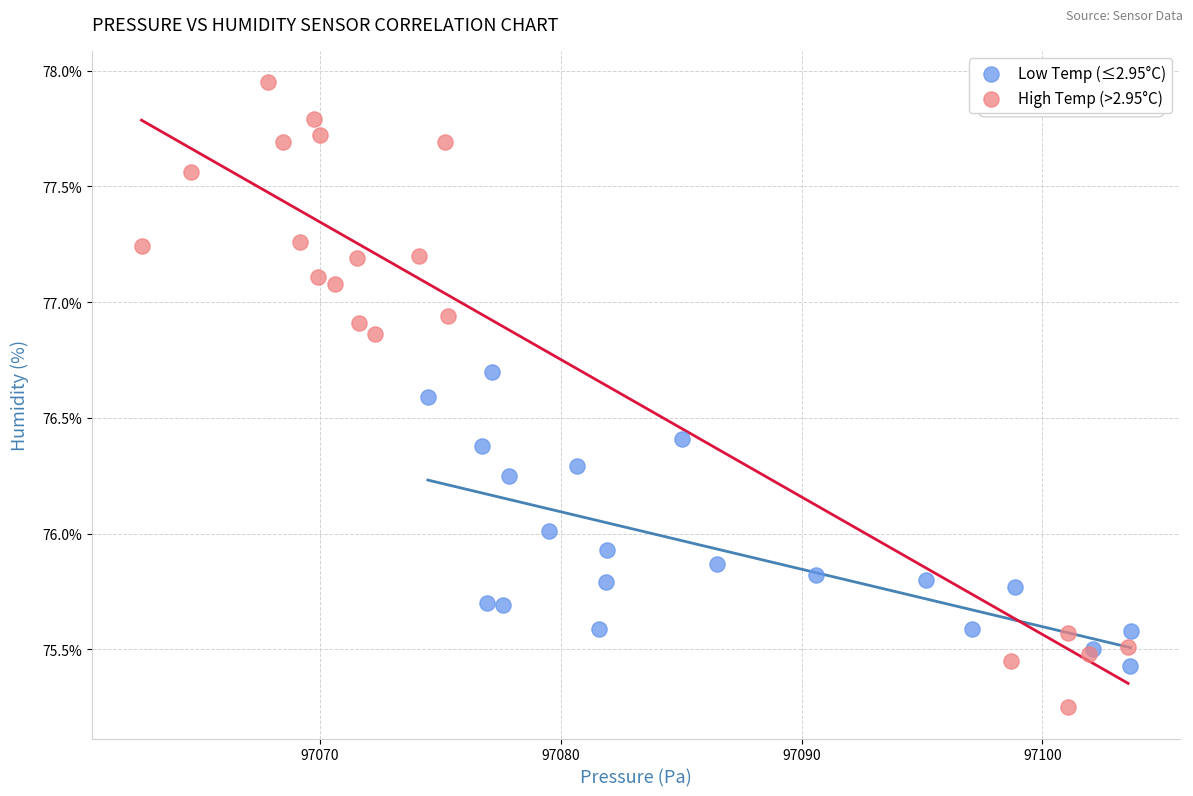

Which series has the largest Y range (max minus min)?

High Temp (>2.95°C)